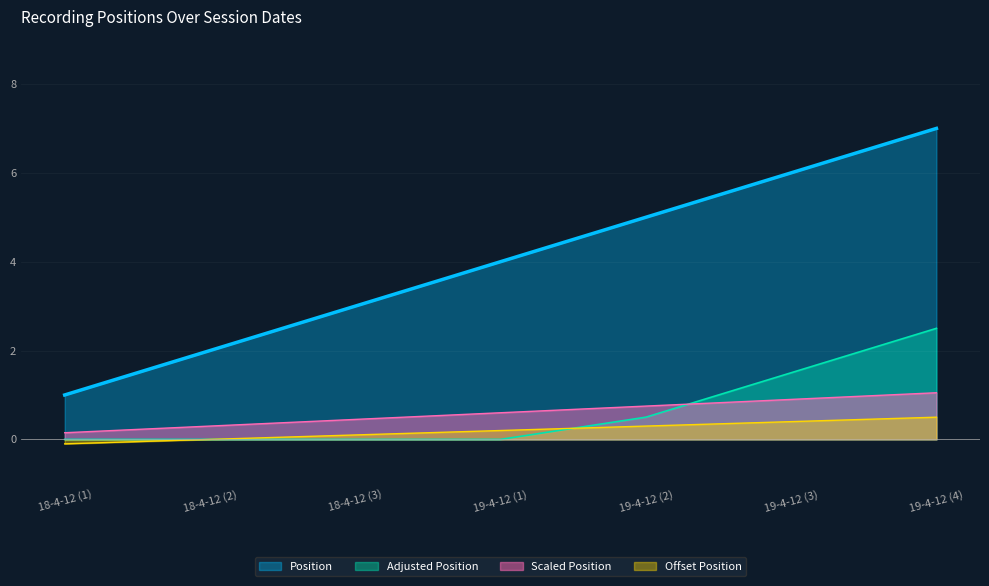

How many values exceed 4?

3